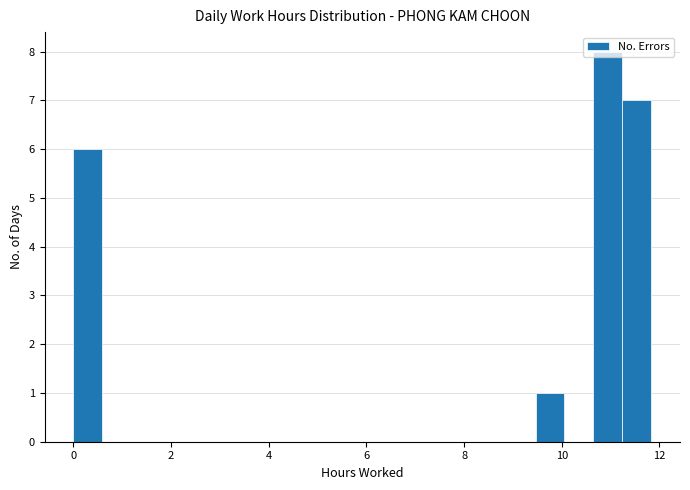

Read against the x-axis, roughly where is the centre of the tallest bar?

11.0